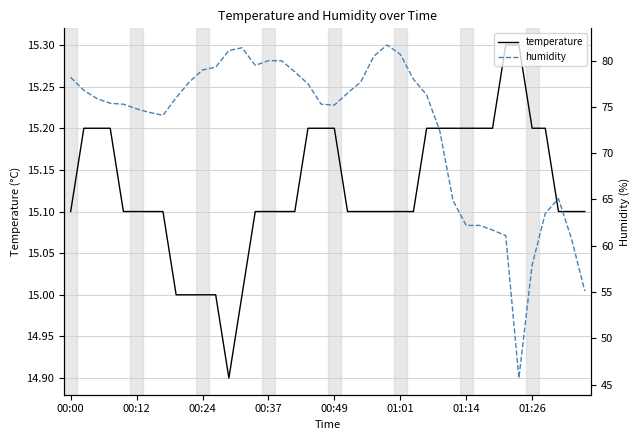

What are all the series names shown in the legend?

temperature, humidity